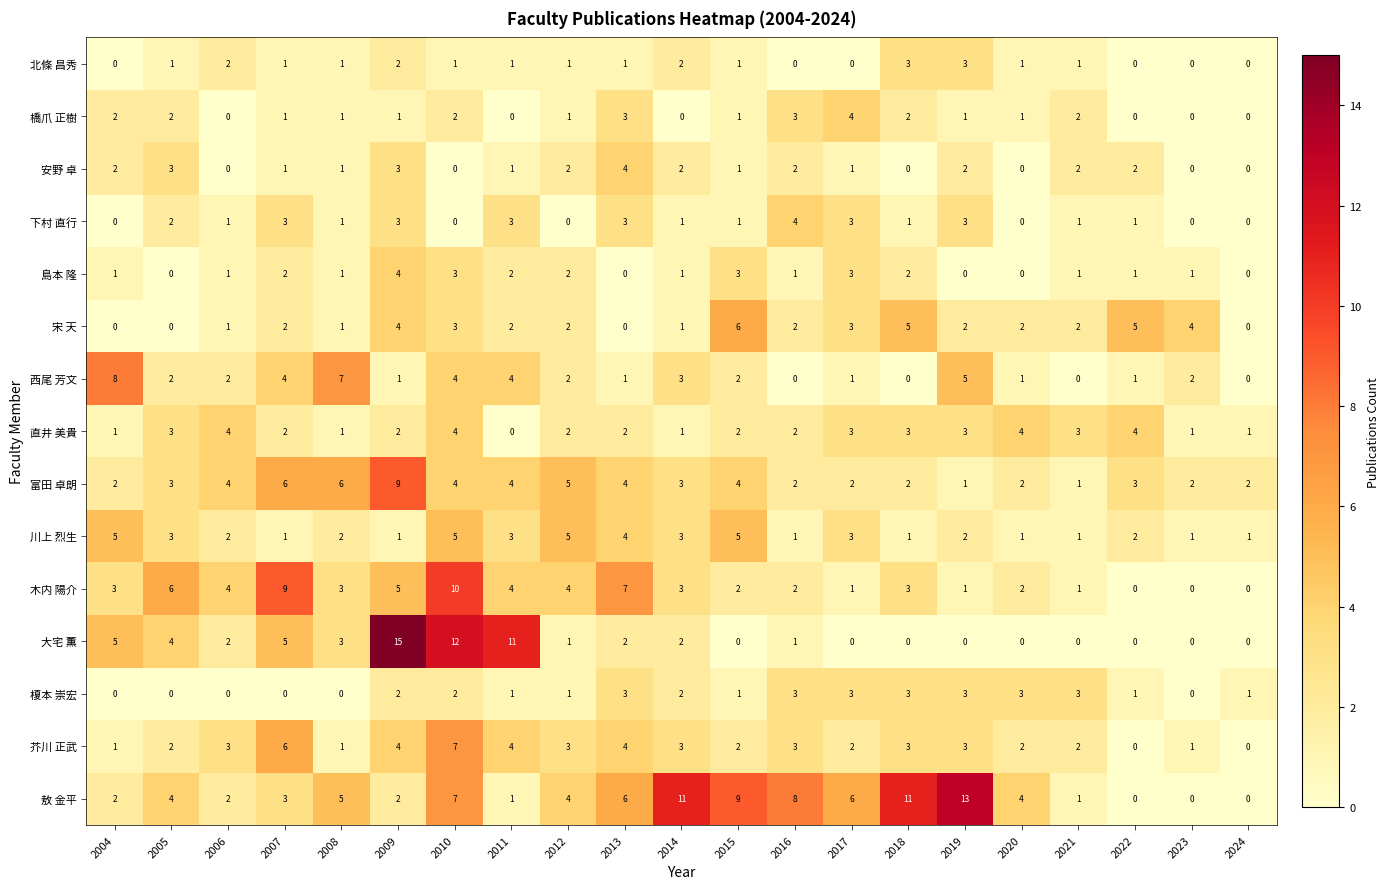

The value of 西尾 芳文 at 2018 is 0. True or false?

True